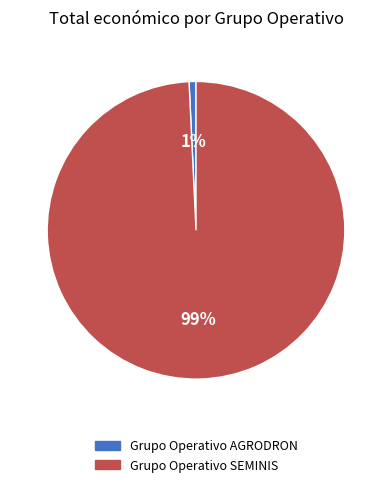

To the nearest percent, what is the combined percentage of Grupo Operativo SEMINIS and Grupo Operativo AGRODRON?

100%